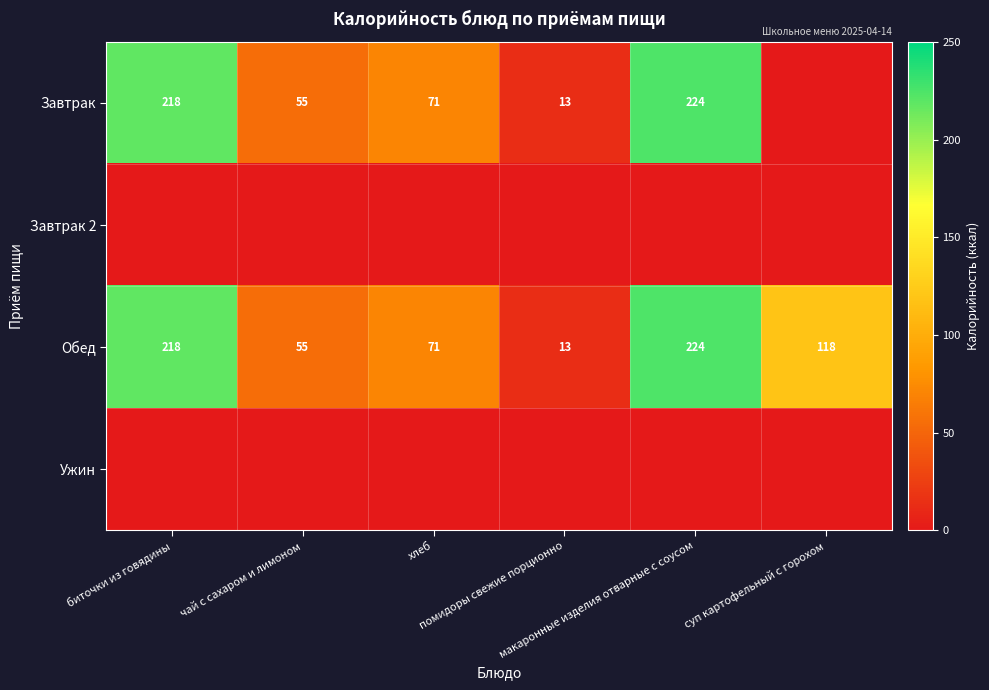

What is the difference between the second highest and second lowest values in the Завтрак series?

205.0